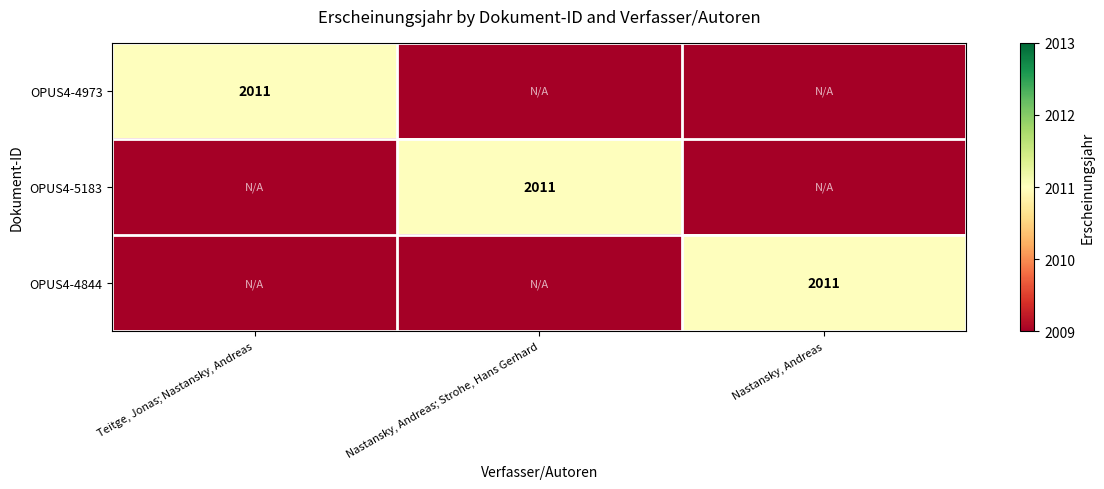

What is the total value across all series at Nastansky, Andreas; Strohe, Hans Gerhard?

6029